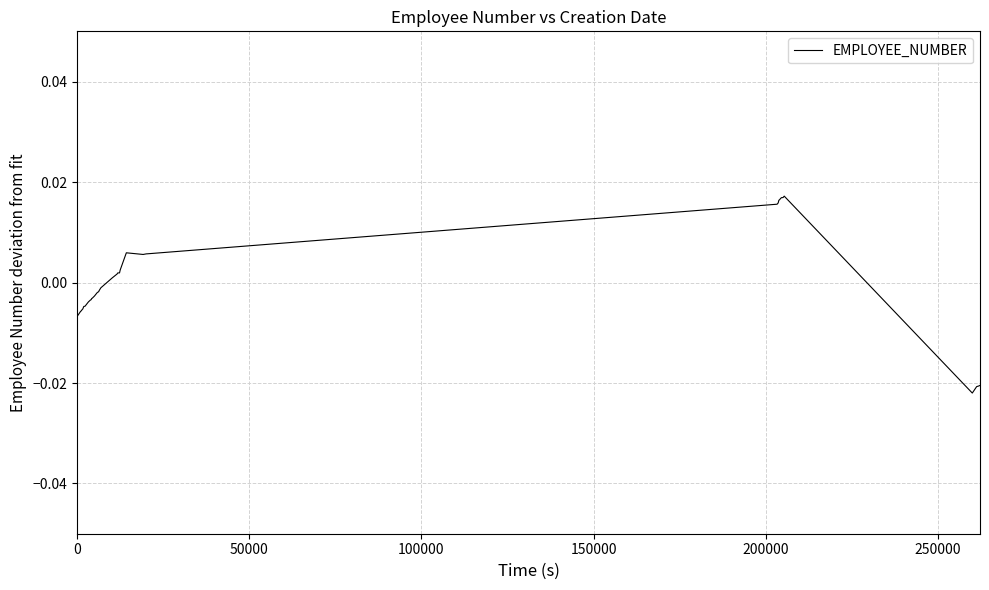

Is this an area chart (filled region under the line)?

No